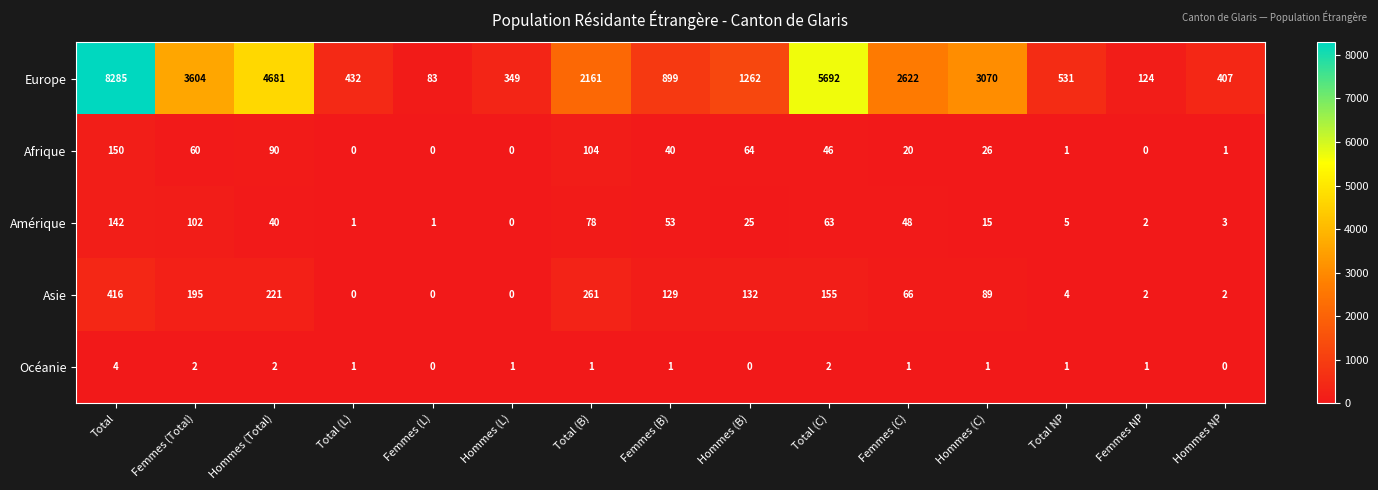

What is the highest value of the Europe series?

8285